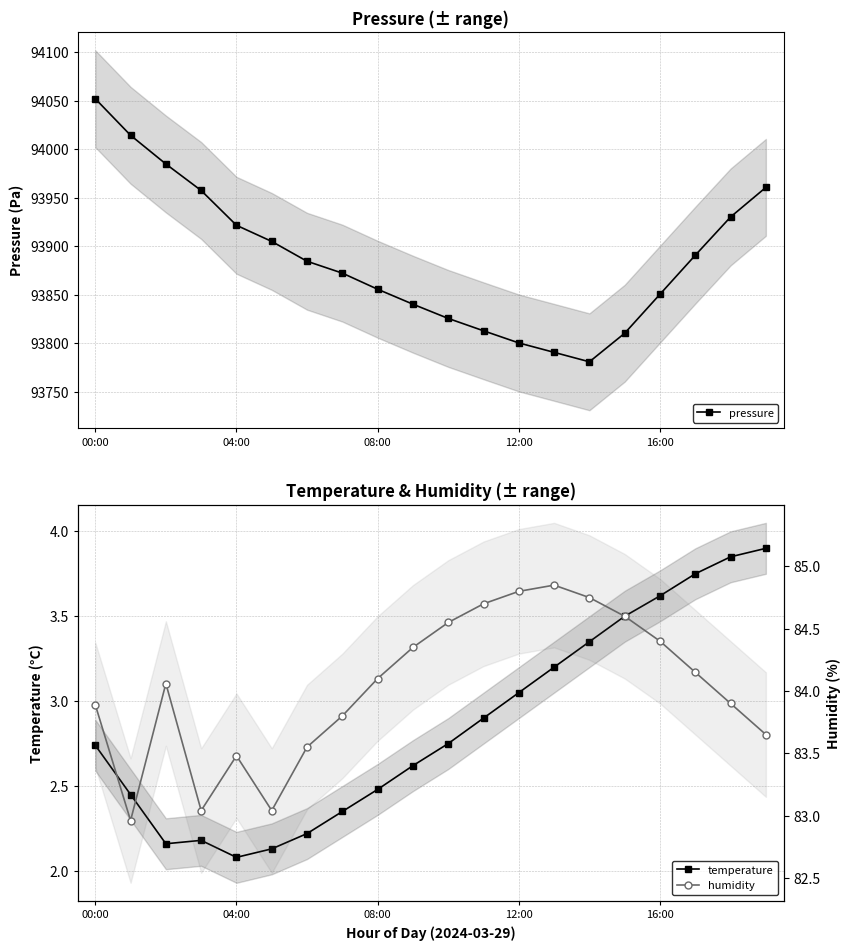

How many data points does each series have?

20